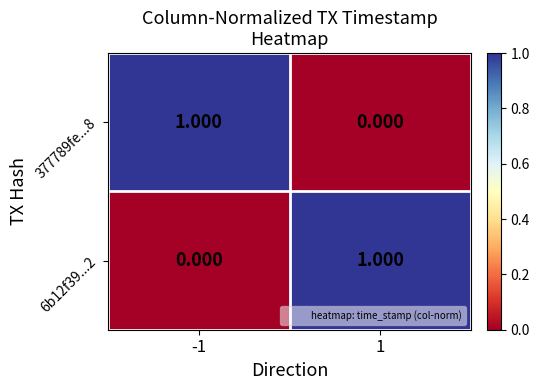

How many positive values does the 377789fe...8 series have?

1